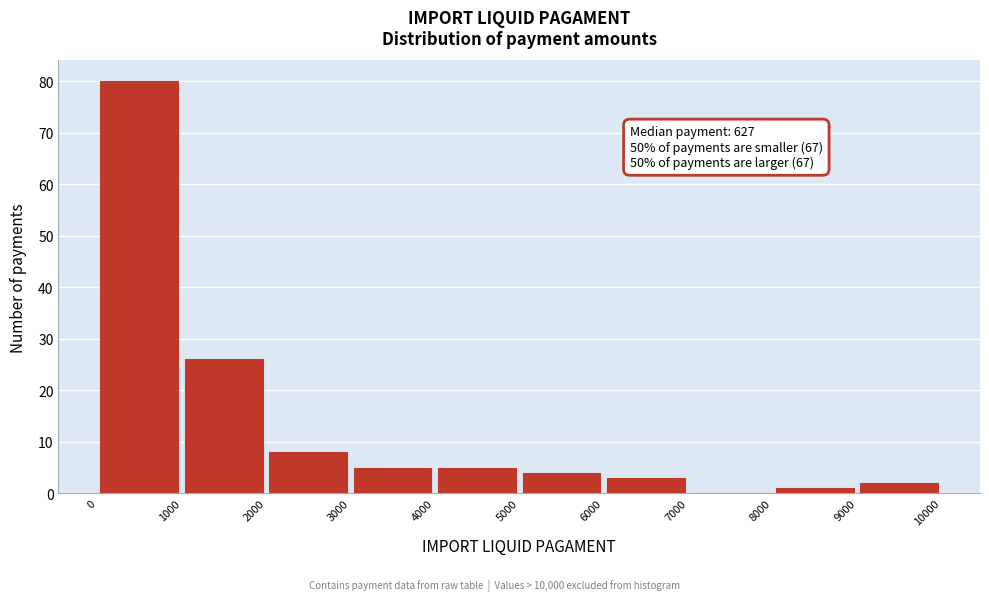

Which range on the x-axis has the tallest bar?

0 to 1000